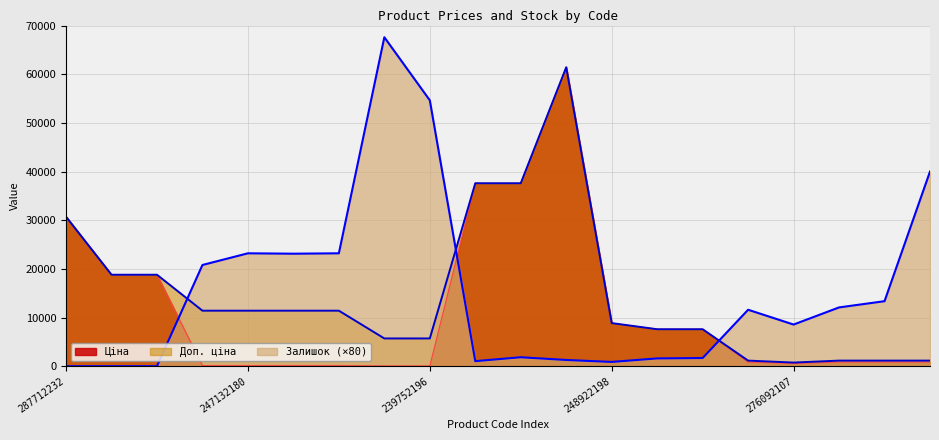

At how many categories does at least one series exceed 43308?

3